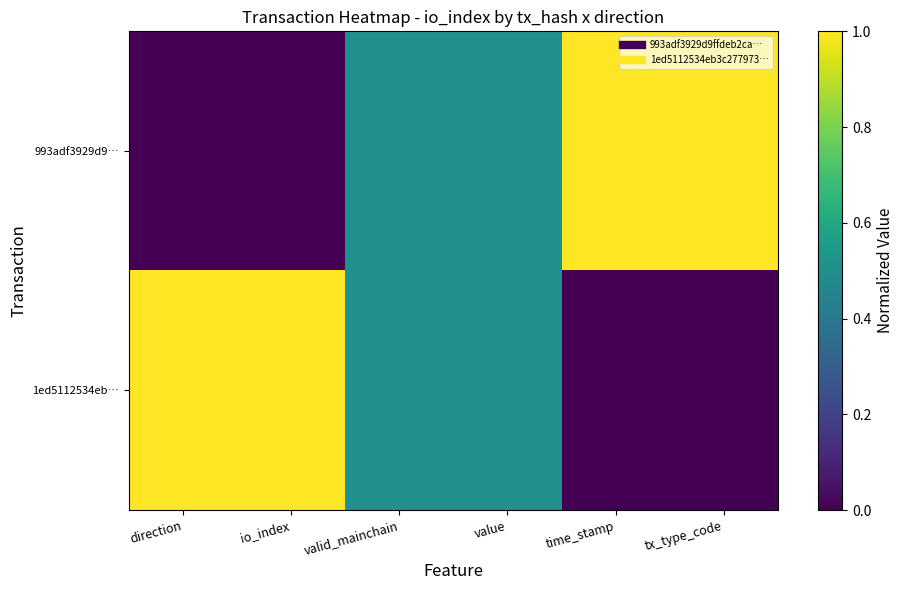

What is the greatest value displayed?

1.0